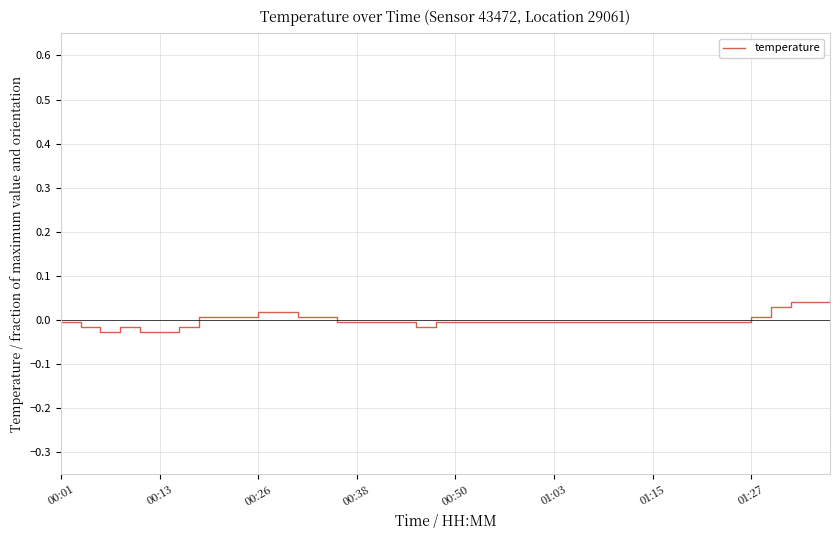

True or false: there are more than 2 points higher than both neighbors.

False